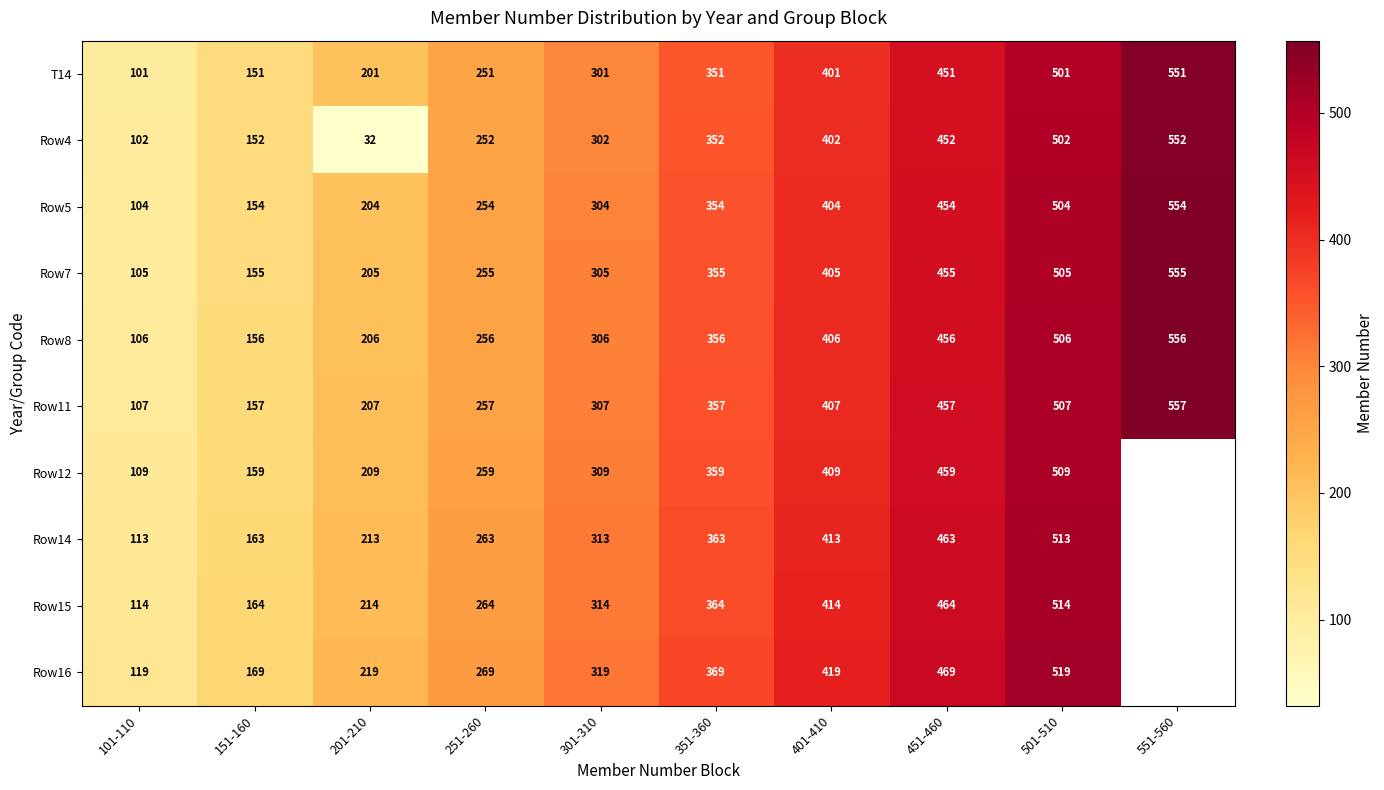

How many values in the Row4 series are below 352?

5